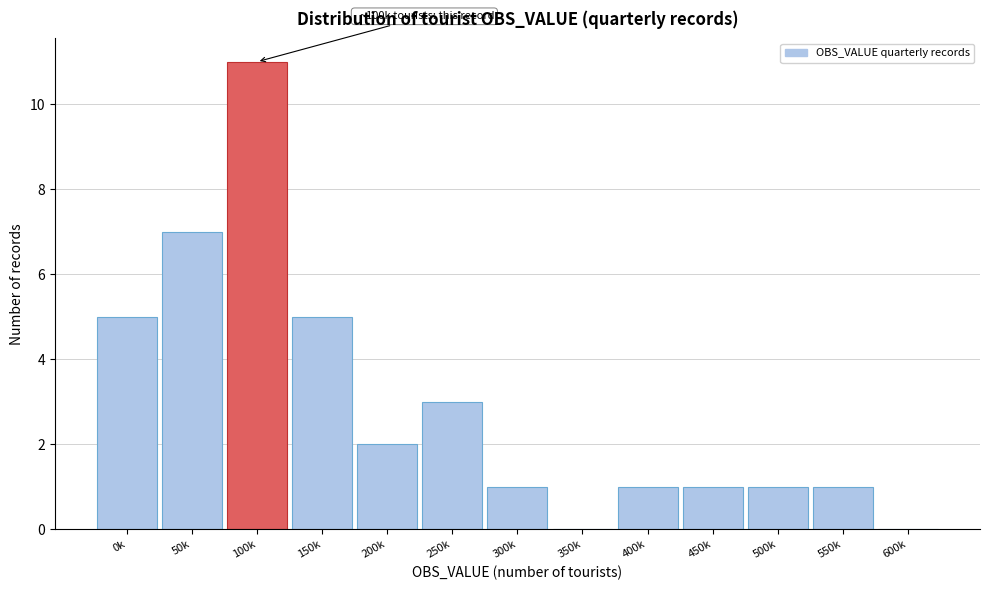

Reading left to right, transcribe all the data shown in this chart.

0k=5	50k=7	100k=11	150k=5	200k=2	250k=3	300k=1	350k=0	400k=1	450k=1	500k=1	550k=1	600k=0